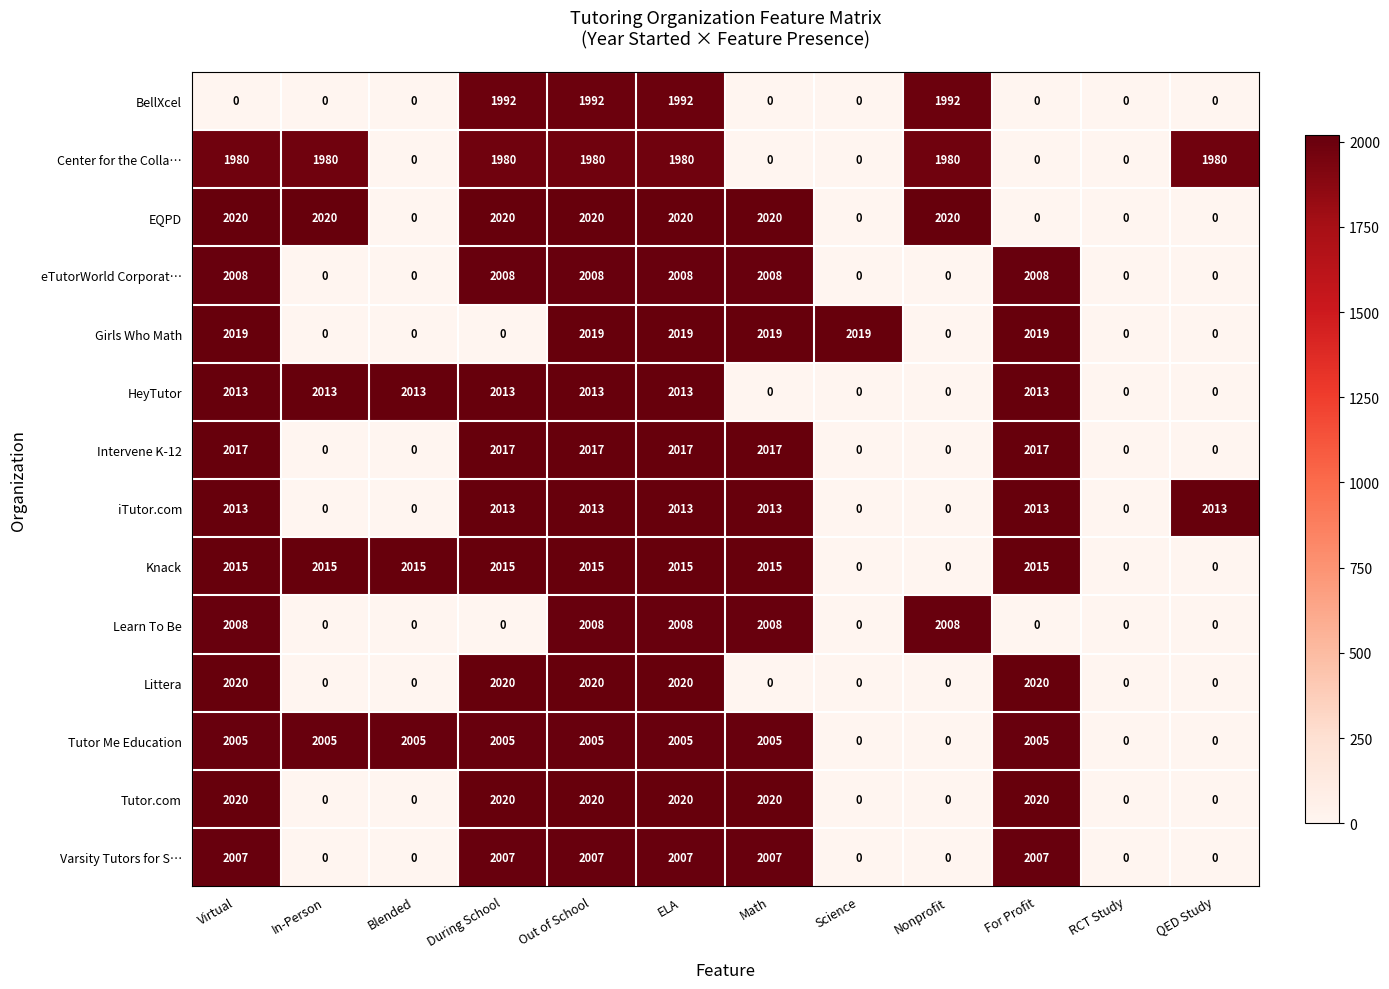

What is the difference between the highest and lowest values at Math?

2020